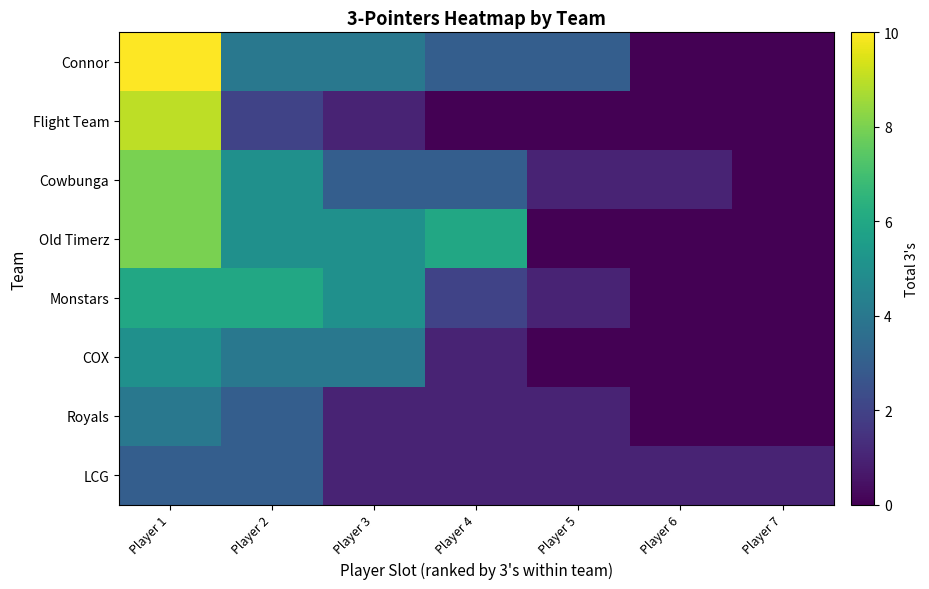

Which label corresponds to the largest value in the chart?

Player 1